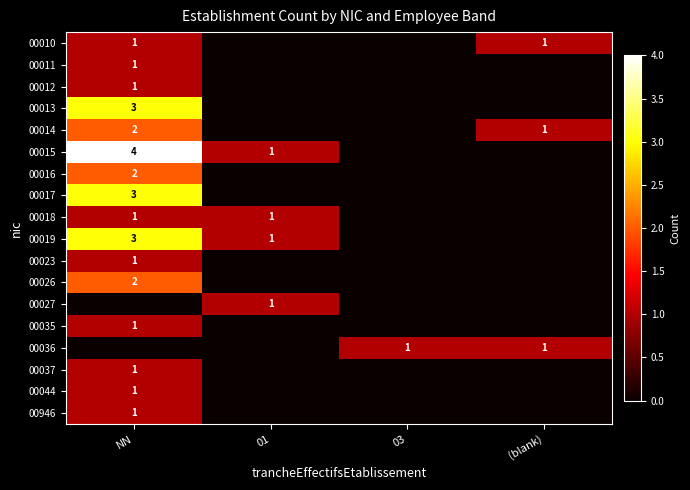

Is the value of 00037 at NN greater than the value of 00026 at NN?

No